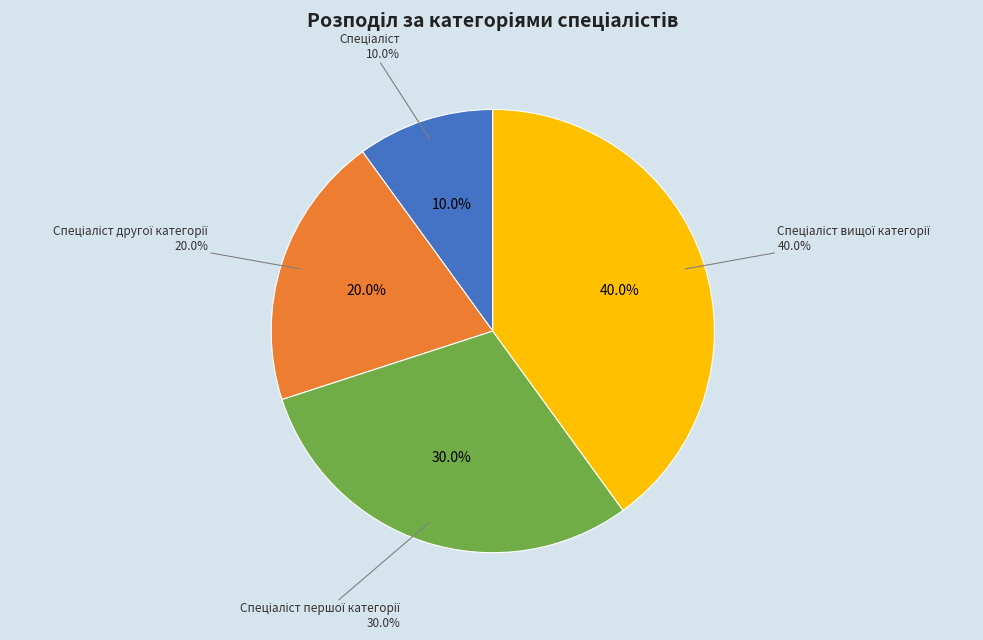

Is there a majority slice in this chart?

No